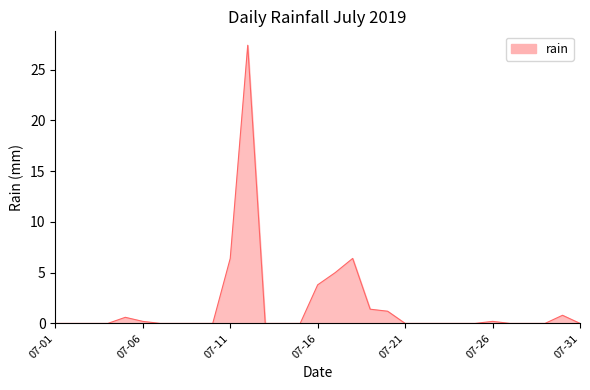

What is the maximum value shown in the chart?

27.4